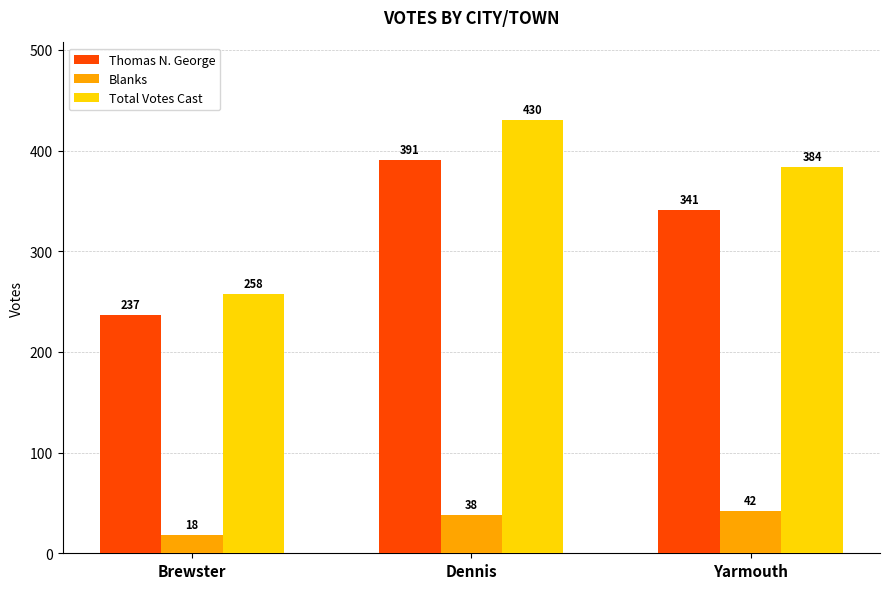

What is the label of the 2nd bar from the left?

Dennis